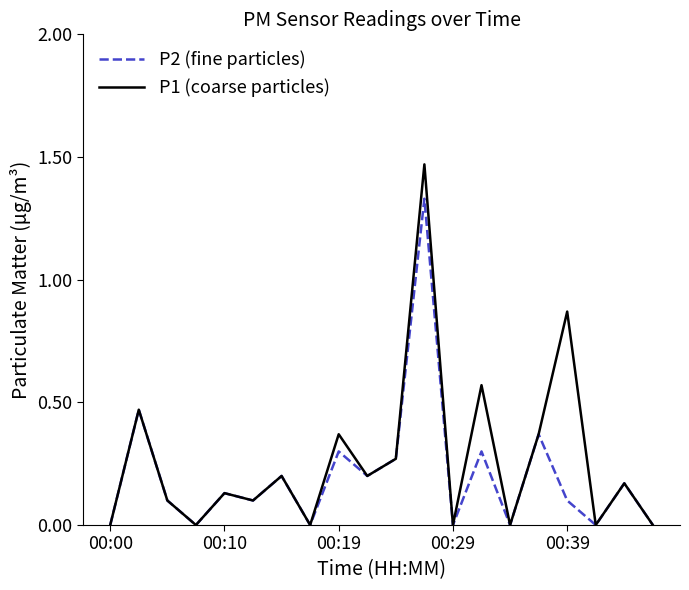

Which series has the widest spread of values?

P1 (coarse particles)